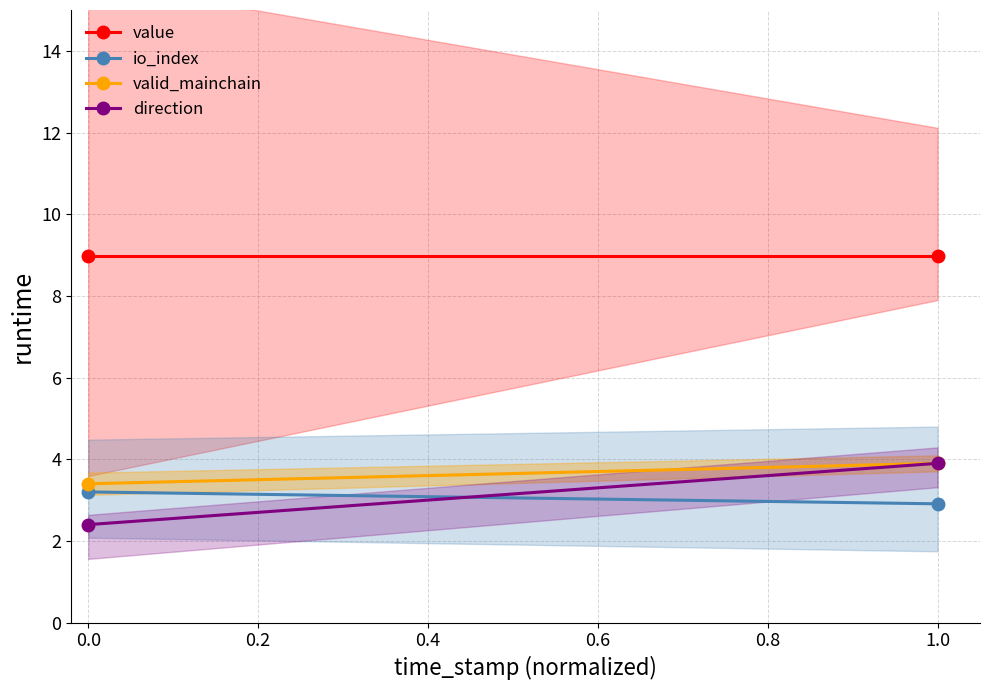

Rank the series by their maximum value, from highest to lowest.

value, valid_mainchain, direction, io_index